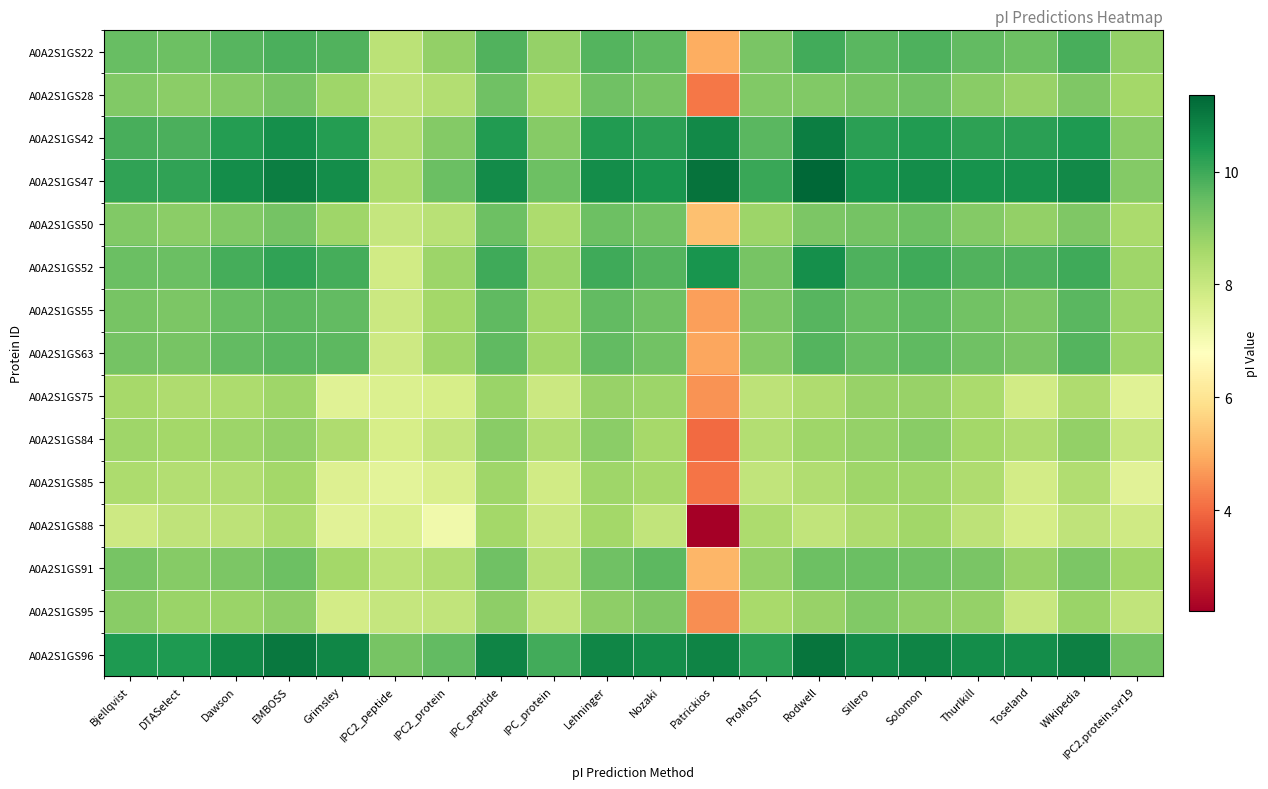

What is the total value across all series at Wikipedia?

141.3